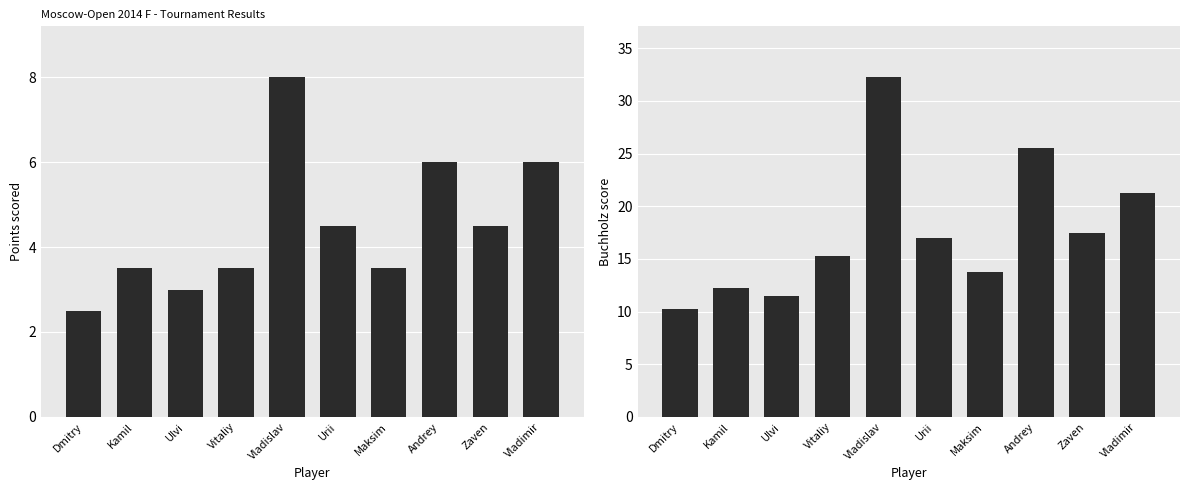

True or false: Points has a value of 8.0 at Vladislav.

True